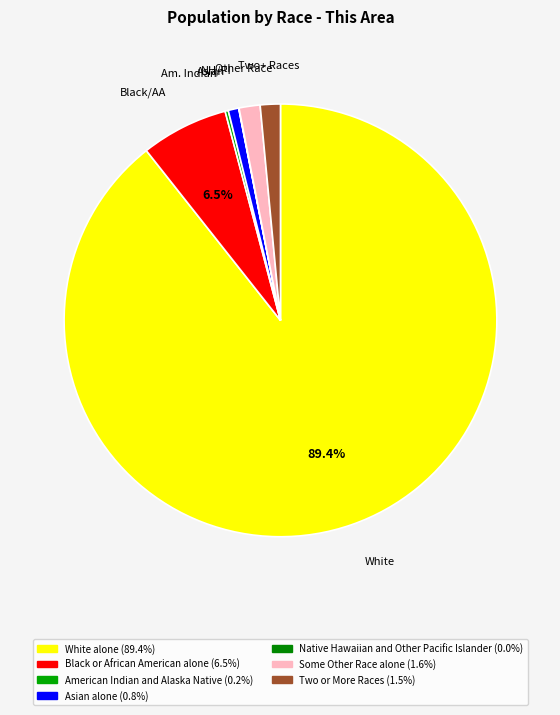

Combined, do White alone and Asian alone account for over 50%?

Yes